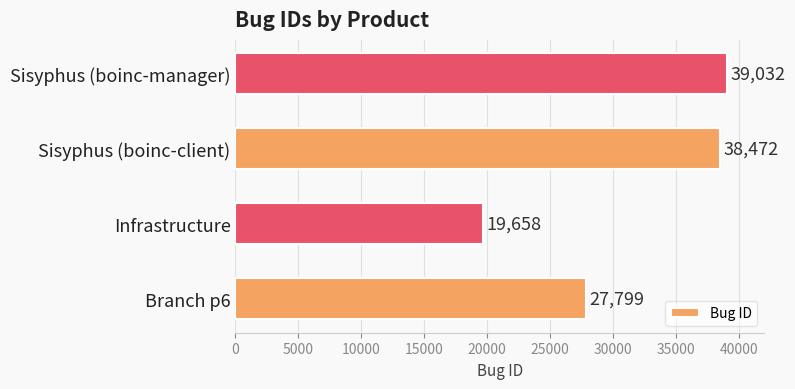

What is the approximate value at Sisyphus (boinc-client)?

38472